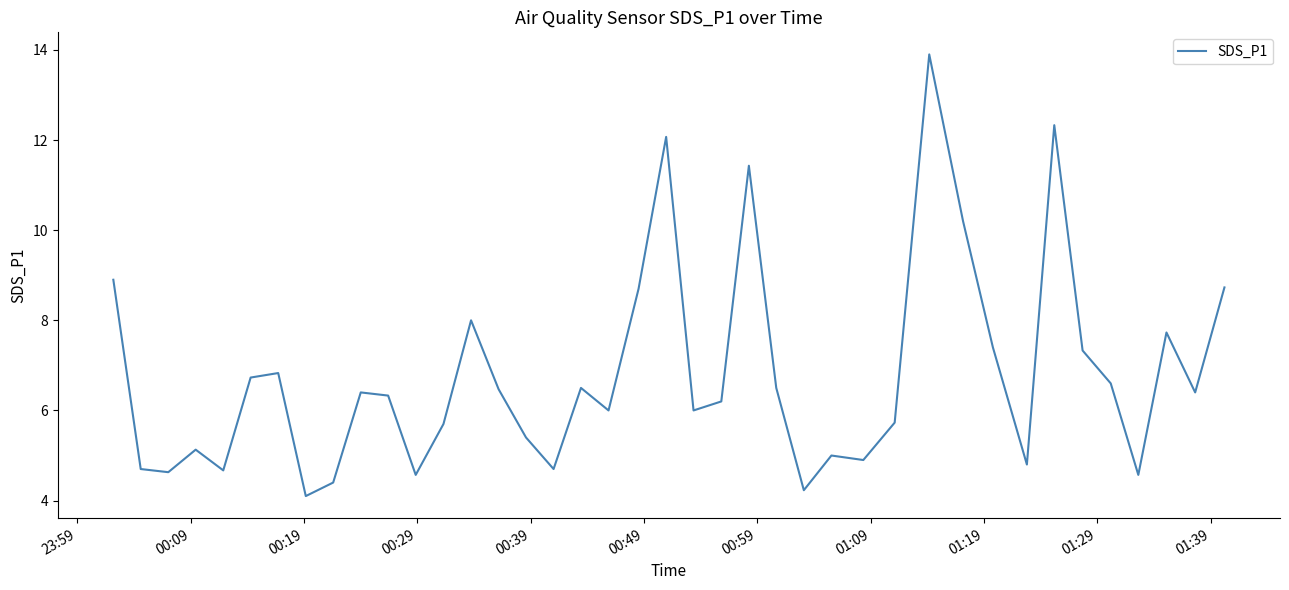

What is the difference between the maximum and minimum values?

9.8